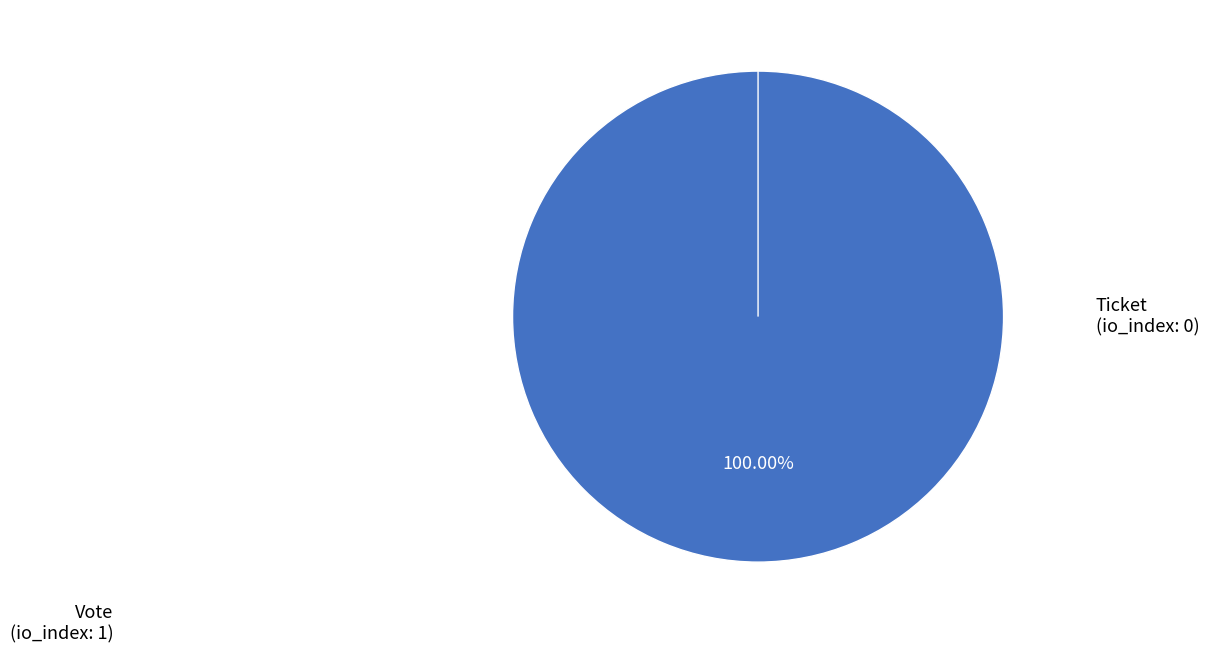

Which slice is the largest?

Vote